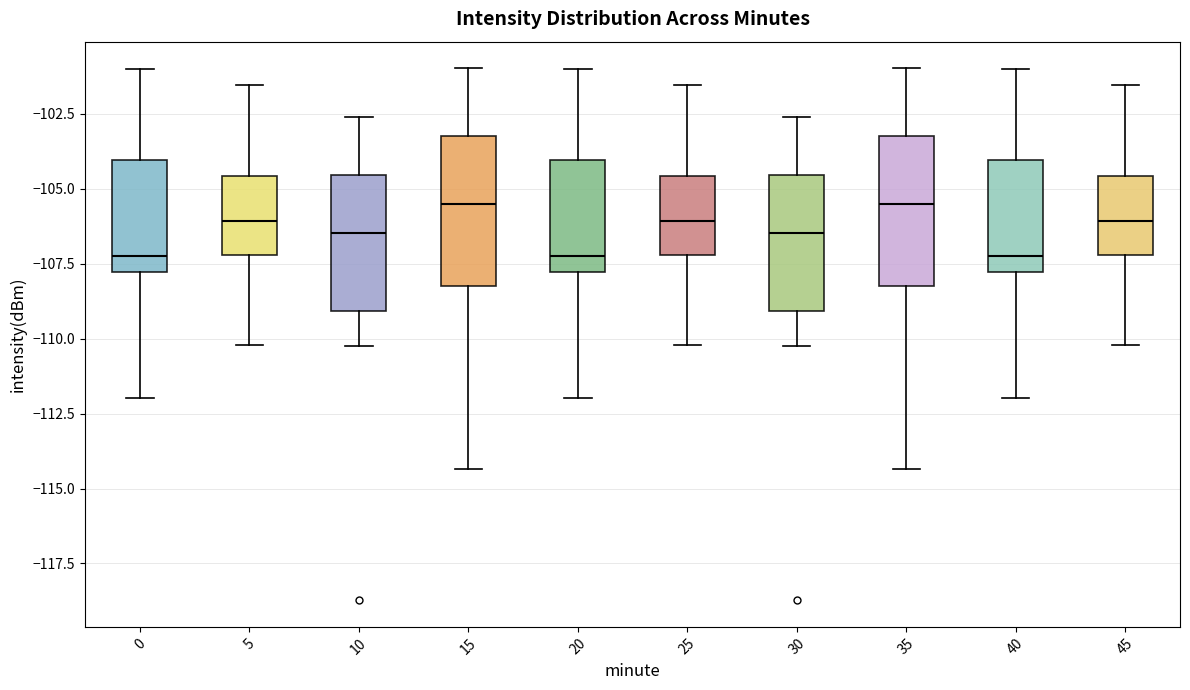

Reading left to right, transcribe this box plot: for each box, give where its median line is, the range the box spans, and where its two whiskers end, as read against the y-axis. The values are not printed on the chart, so give them approximately, as read against the axis.

0: median -107.5, box -108.0 to -104.0, whiskers -112.0 to -101.0
5: median -106.0, box -107.0 to -104.5, whiskers -110.0 to -101.5
10: median -106.5, box -109.0 to -104.5, whiskers -110.0 to -102.5
15: median -105.5, box -108.0 to -103.0, whiskers -114.5 to -101.0
20: median -107.5, box -108.0 to -104.0, whiskers -112.0 to -101.0
25: median -106.0, box -107.0 to -104.5, whiskers -110.0 to -101.5
30: median -106.5, box -109.0 to -104.5, whiskers -110.0 to -102.5
35: median -105.5, box -108.0 to -103.0, whiskers -114.5 to -101.0
40: median -107.5, box -108.0 to -104.0, whiskers -112.0 to -101.0
45: median -106.0, box -107.0 to -104.5, whiskers -110.0 to -101.5